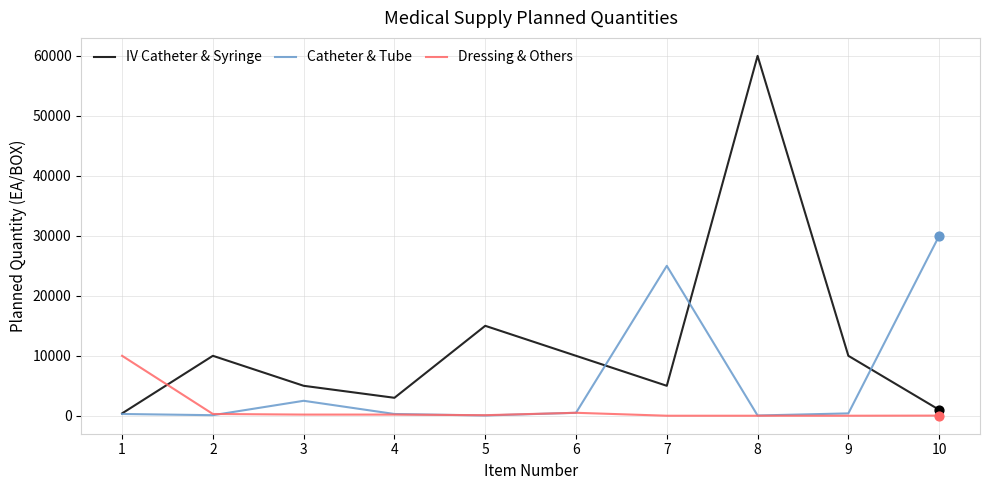

At how many categories does at least one series exceed 27644?

2